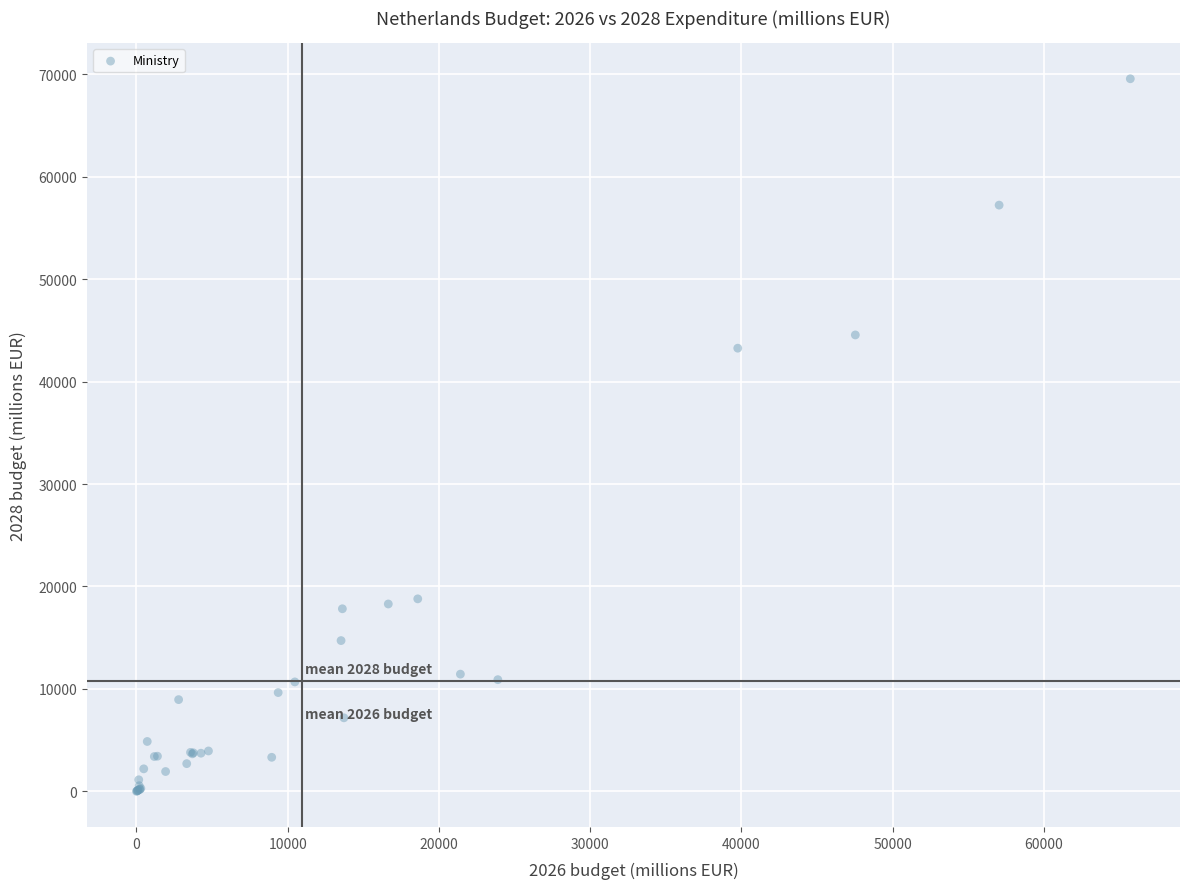

What Y value in the scatter plot is closest to 34787?

43268